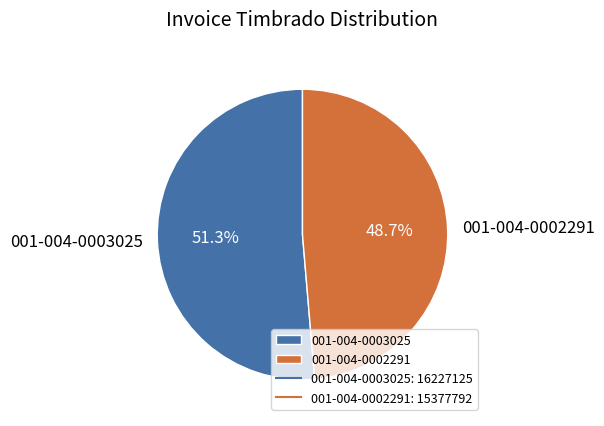

Which slice is the smallest?

001-004-0002291